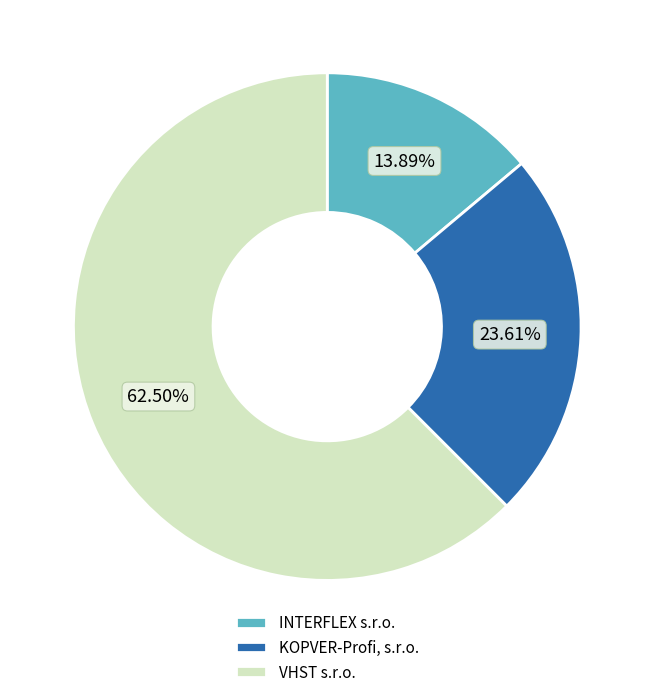

What percentage is NOT represented by VHST s.r.o.?

37.5%